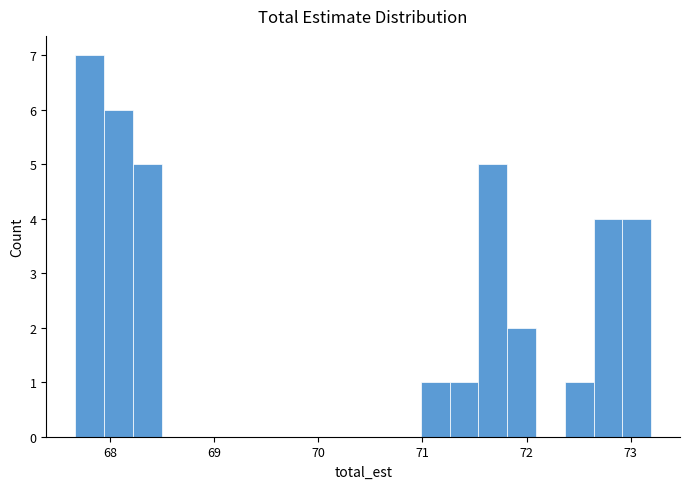

Read against the x-axis, roughly where is the centre of the tallest bar?

67.8